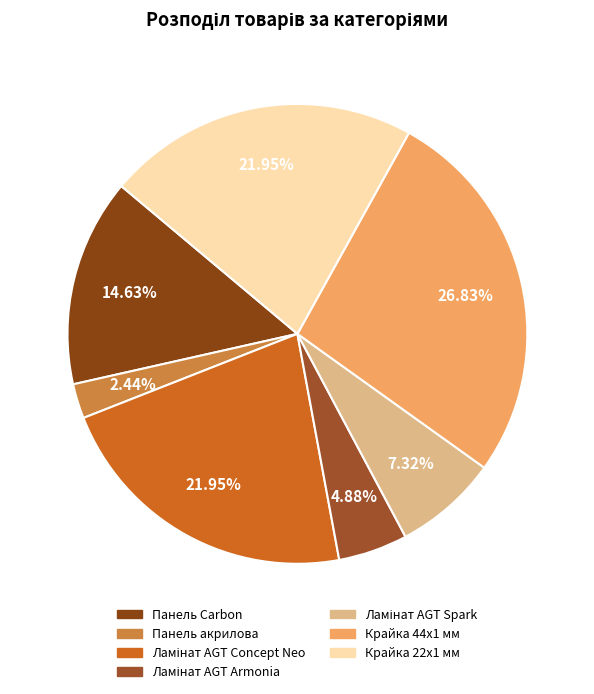

How much of the chart is everything except Крайка 22x1 мм?

78.0%